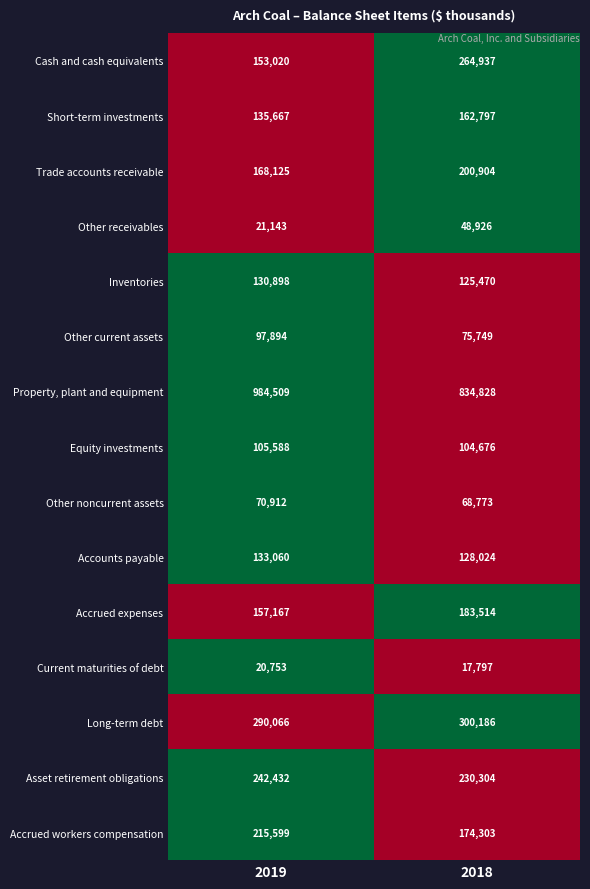

The value of Accounts payable at 2019 is 208669. True or false?

False